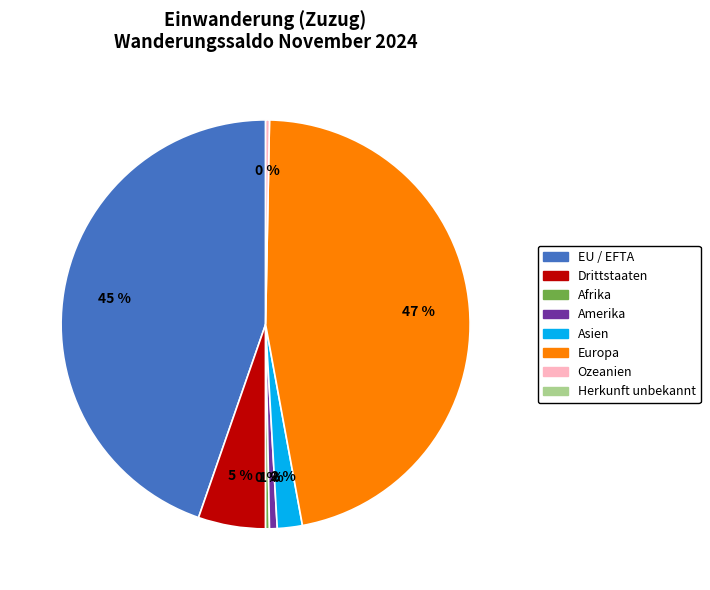

Does any single category account for the majority?

No